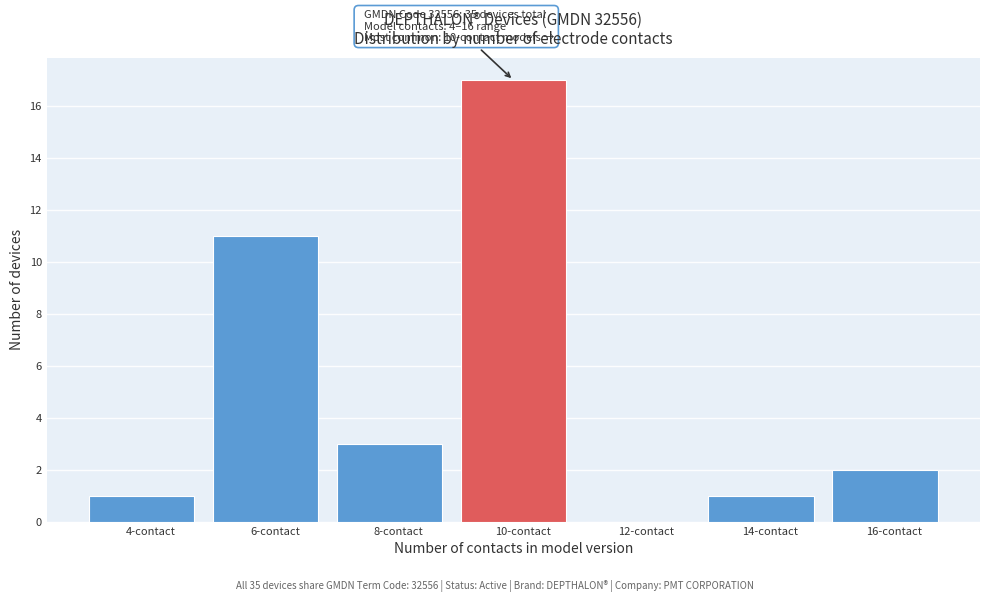

Reading left to right, list all the values displayed in this chart.

4-contact=1	6-contact=11	8-contact=3	10-contact=17	12-contact=0	14-contact=1	16-contact=2